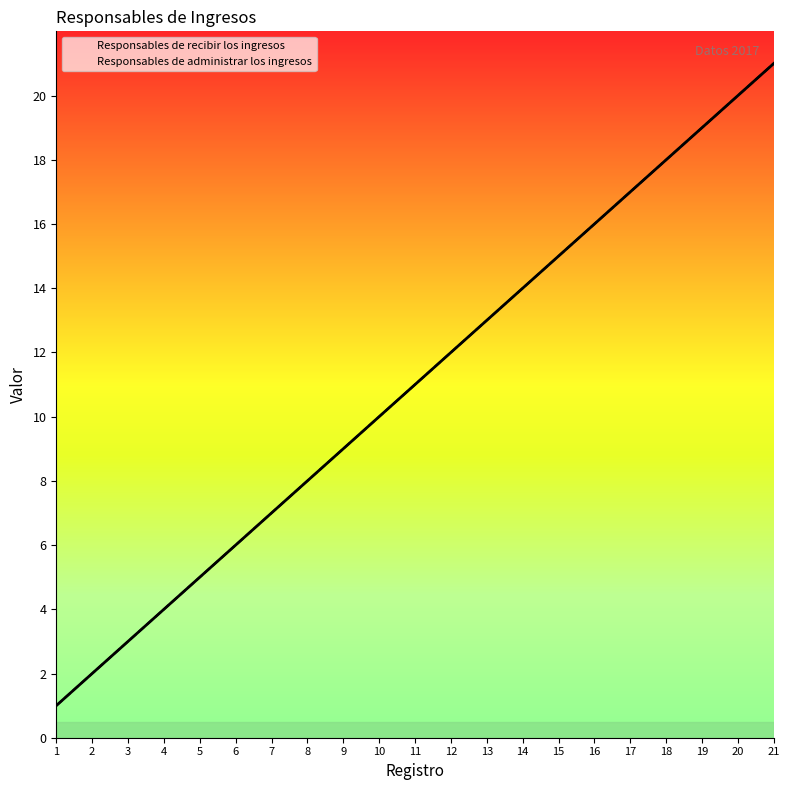

True or false: Responsables de administrar los ingresos and Responsables de recibir los ingresos cross at least once.

False